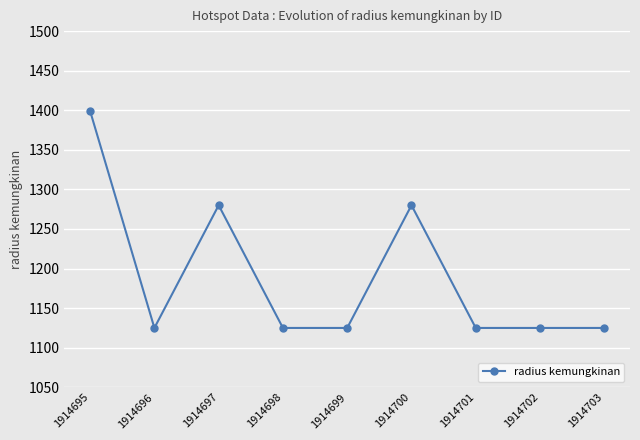

Count the number of data series in this chart.

1